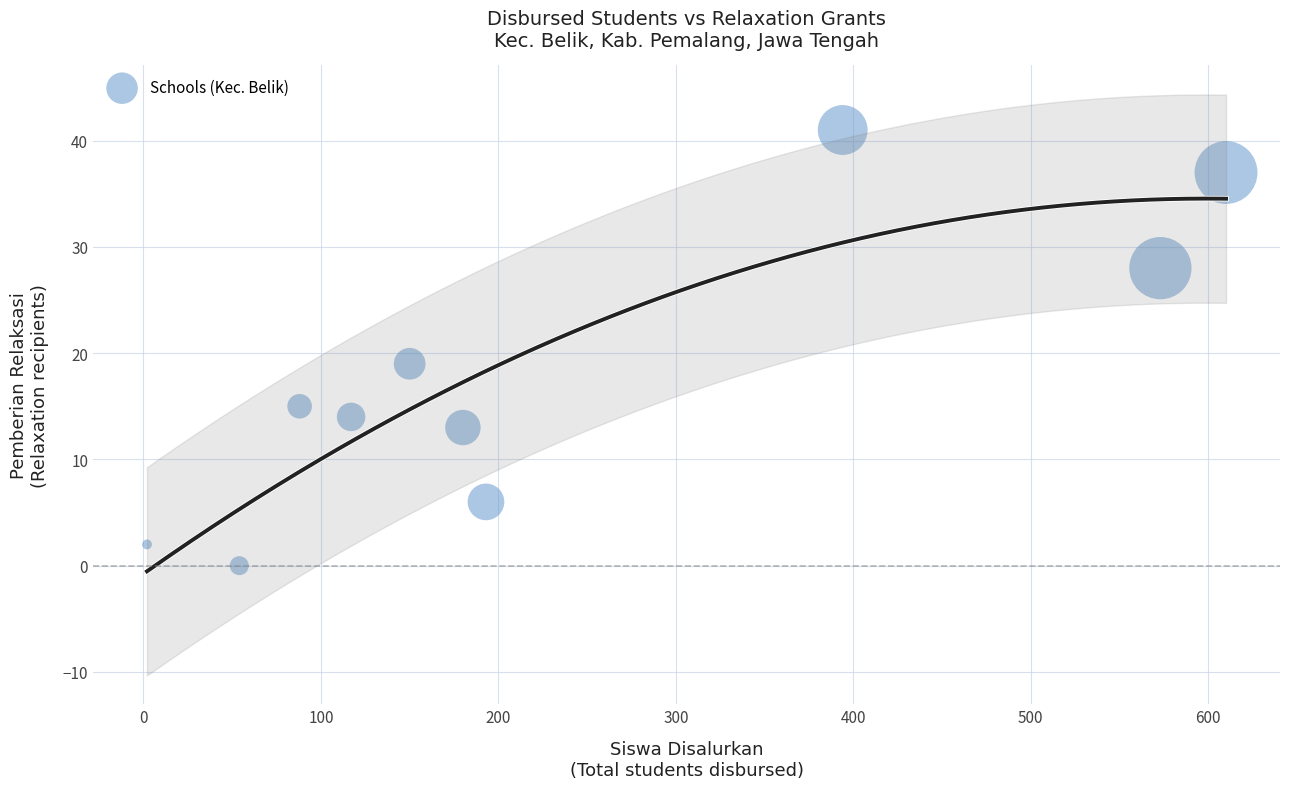

What Y value in the scatter plot is closest to 20?

19